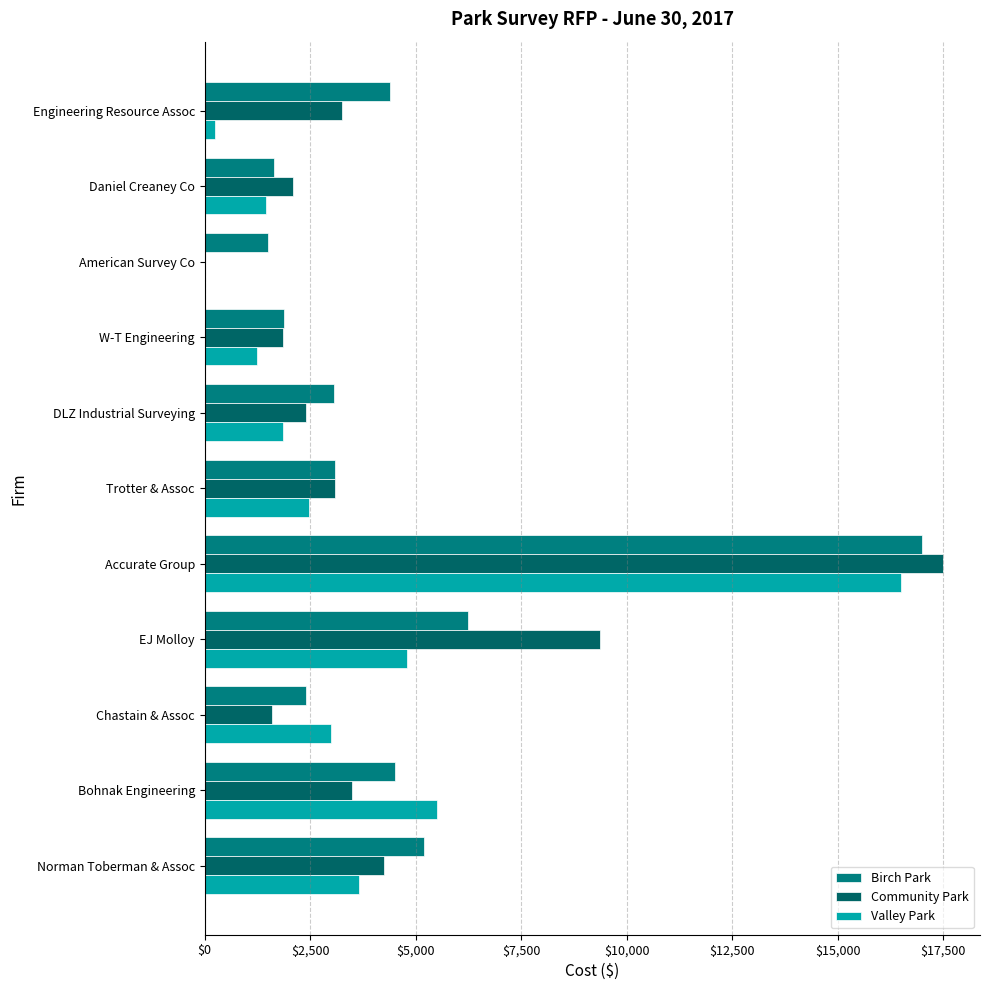

What is the highest value of the Community Park series?

17500